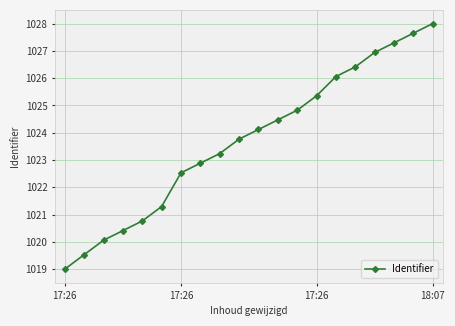

Is this an area chart (filled region under the line)?

No